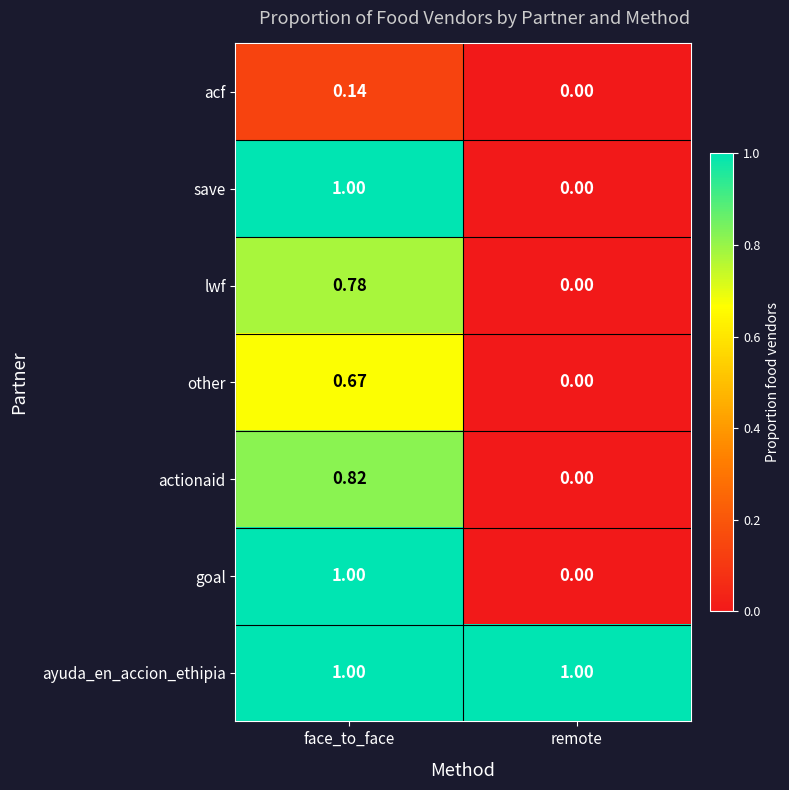

At which category is the sum across all series the highest?

face_to_face